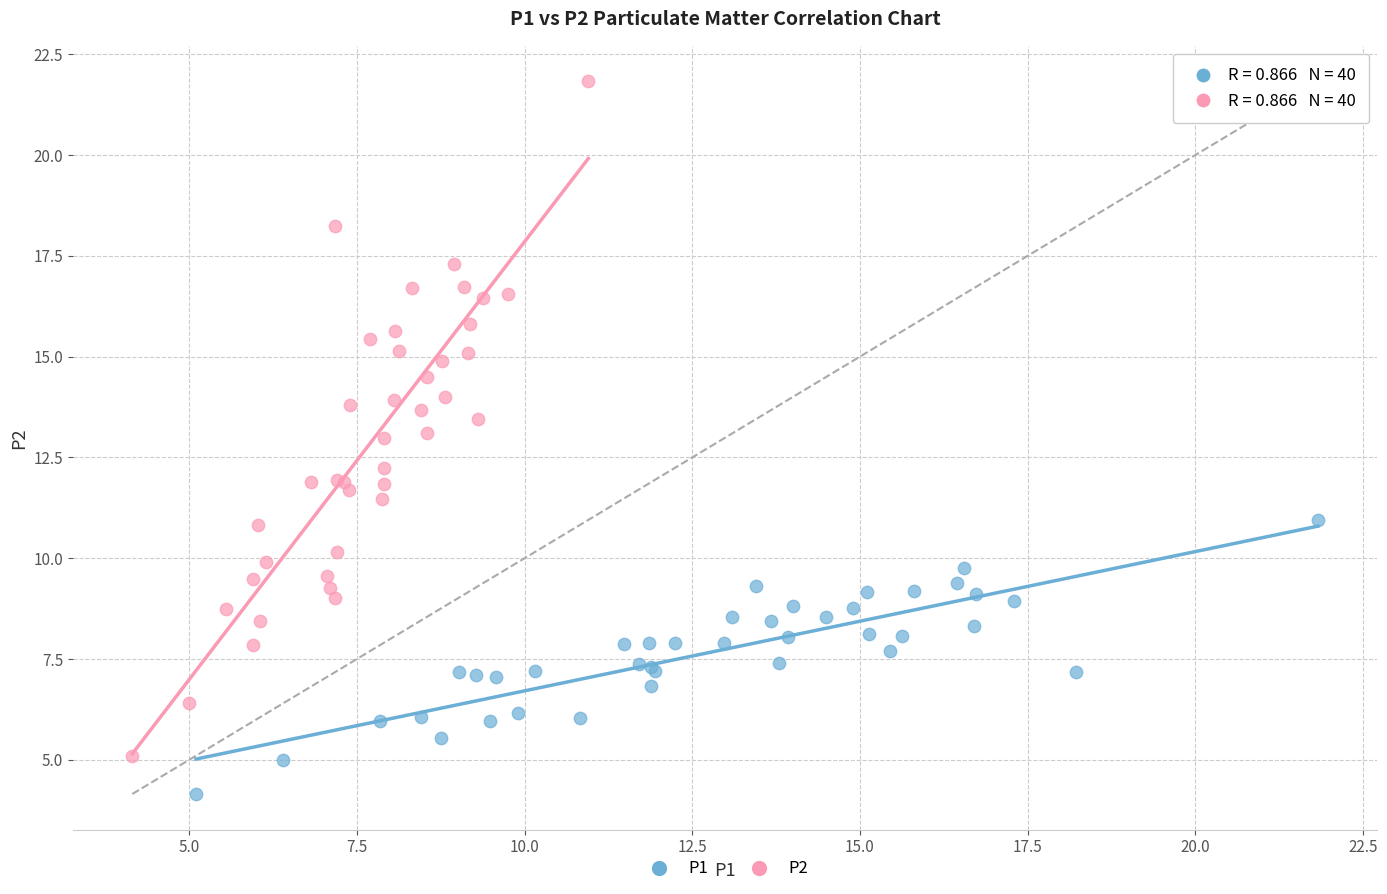

Which series contains the highest Y value?

P2